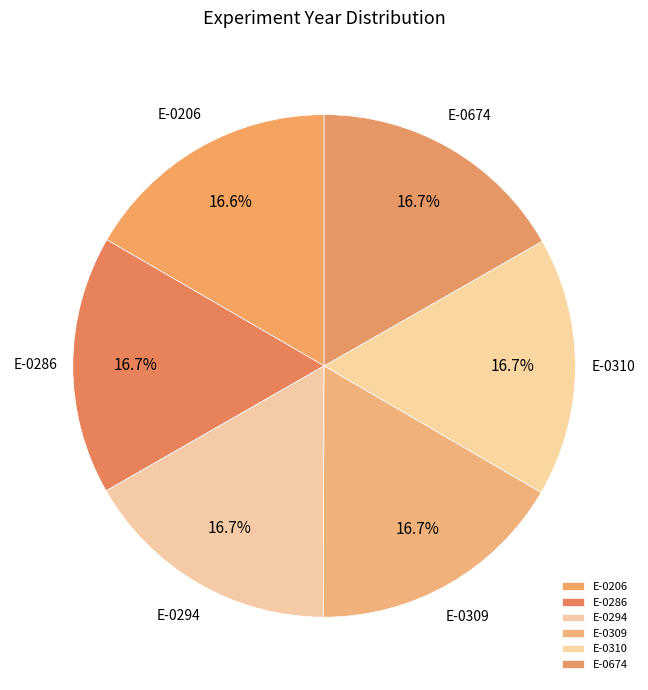

To the nearest percent, what is the average slice percentage?

17%